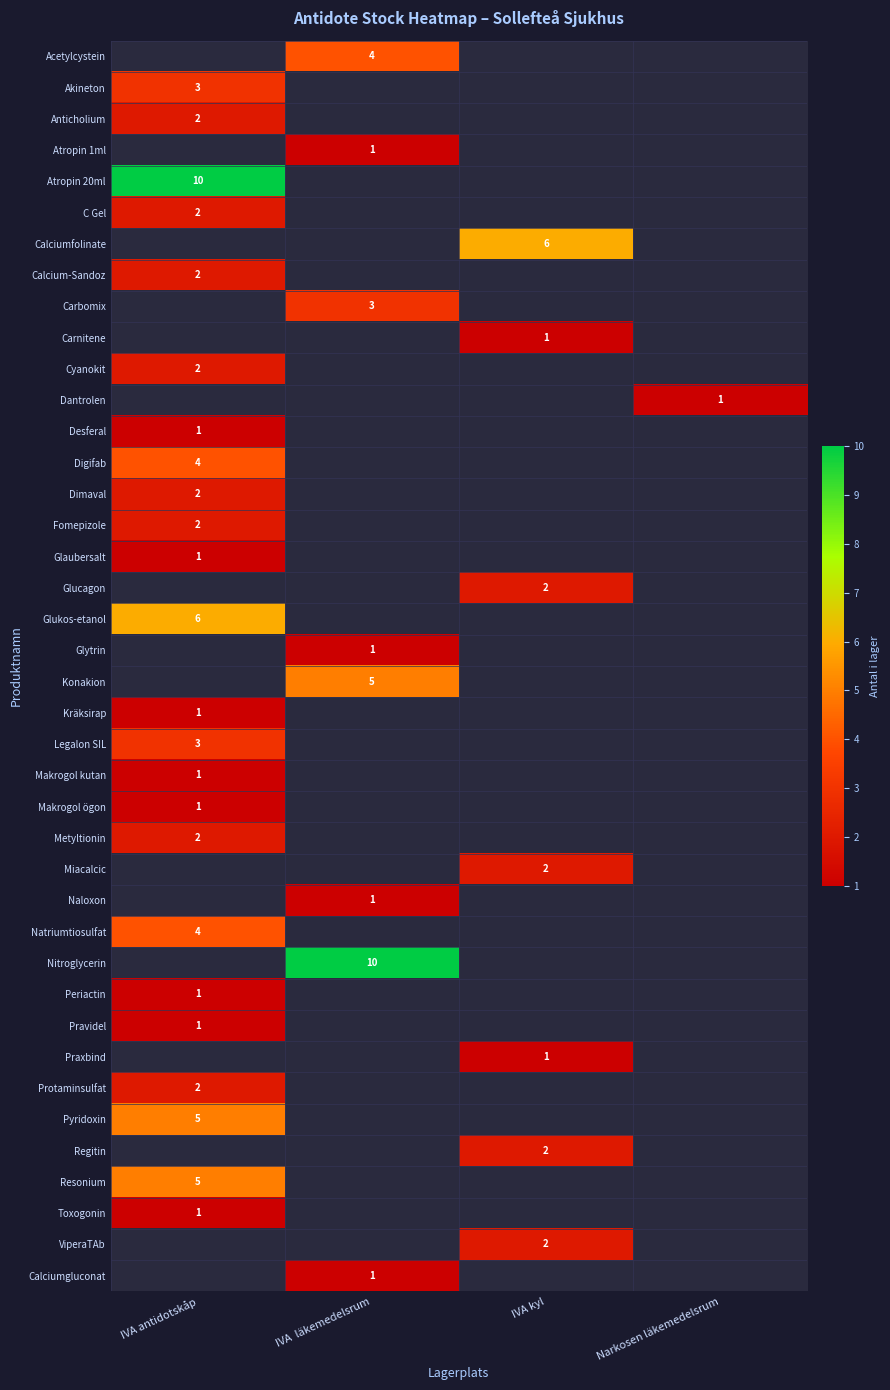

At which label is Dantrolen closest to 0?

IVA antidotskåp